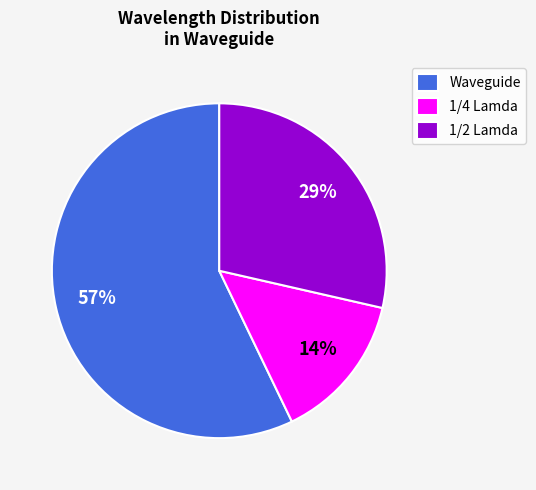

Which has a higher value, 1/2 Lamda or Waveguide?

Waveguide